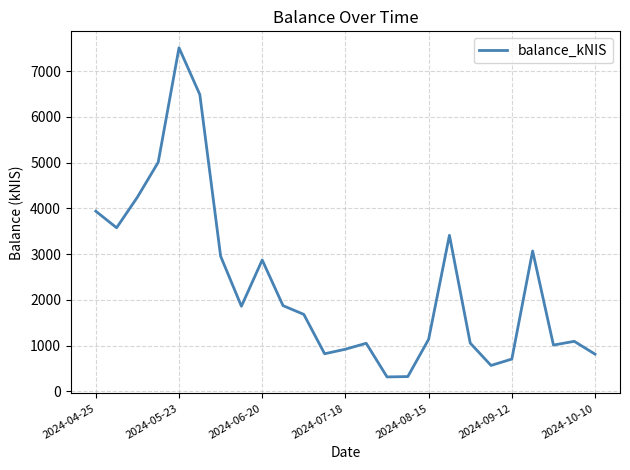

What is the greatest value displayed?

7514.2